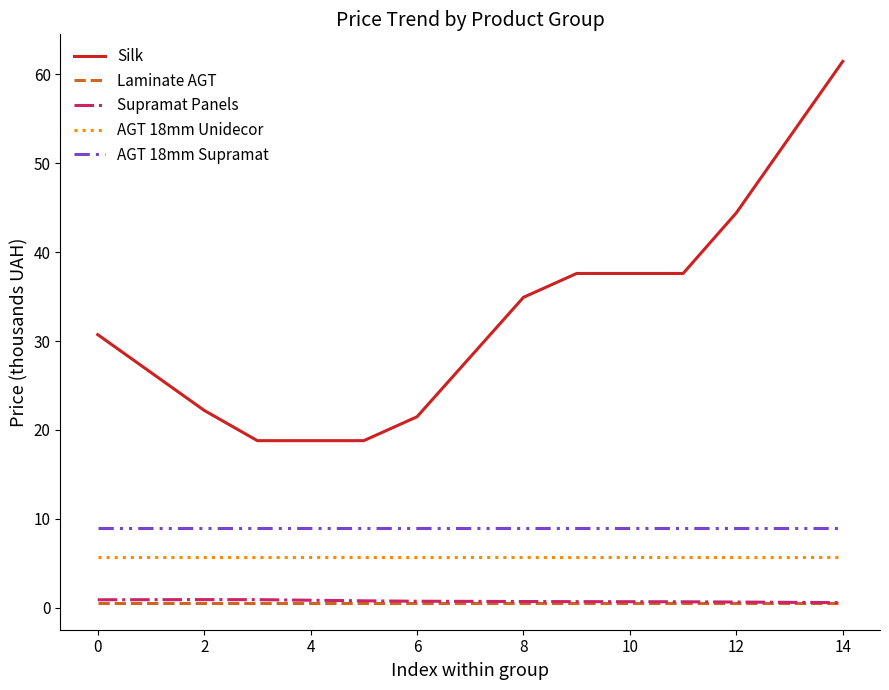

Which series has the largest range (max minus min)?

Silk